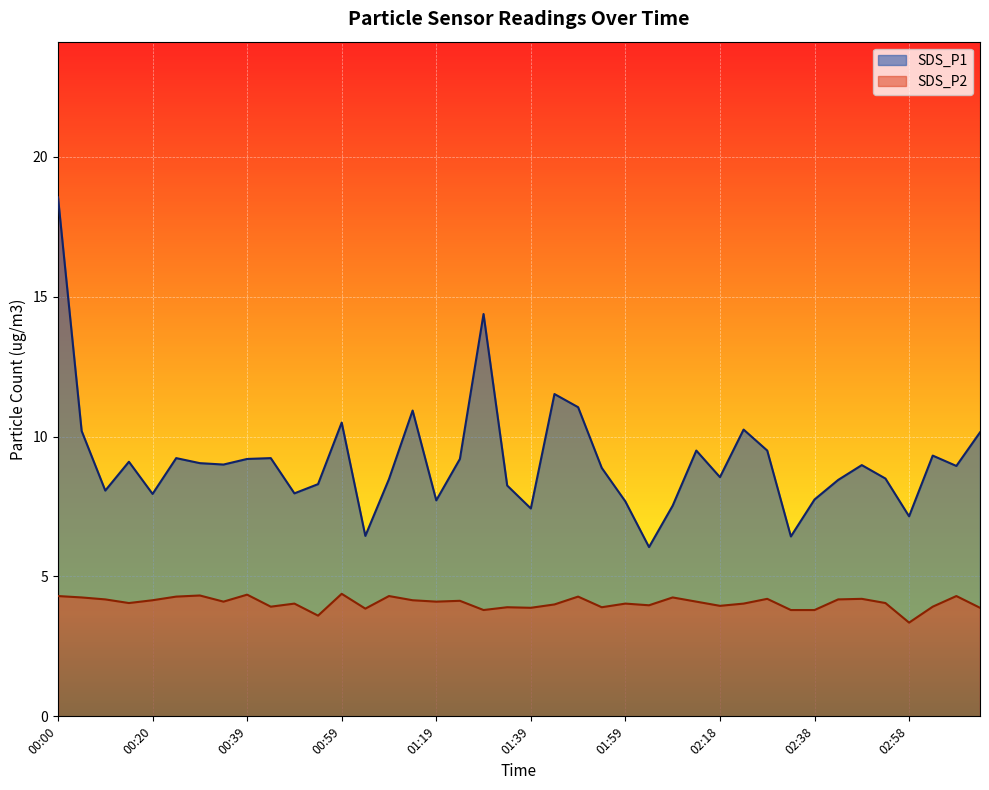

Which series changed the most between 01:34 and 01:44?

SDS_P1